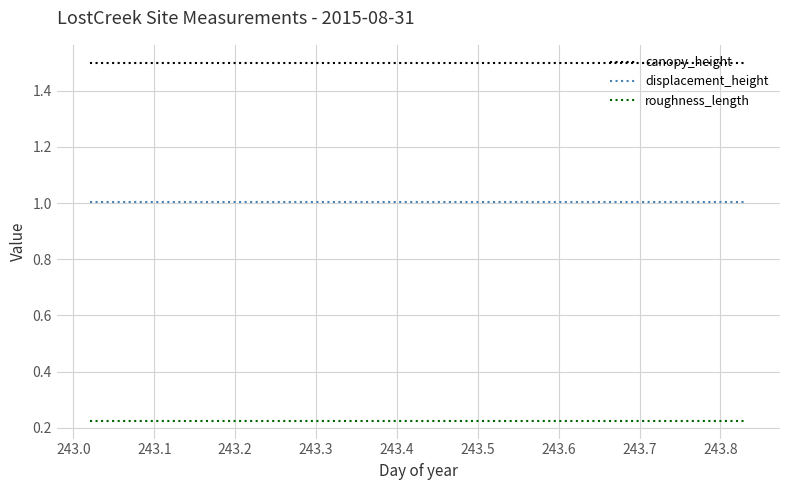

Which series has the largest total across all categories?

canopy_height